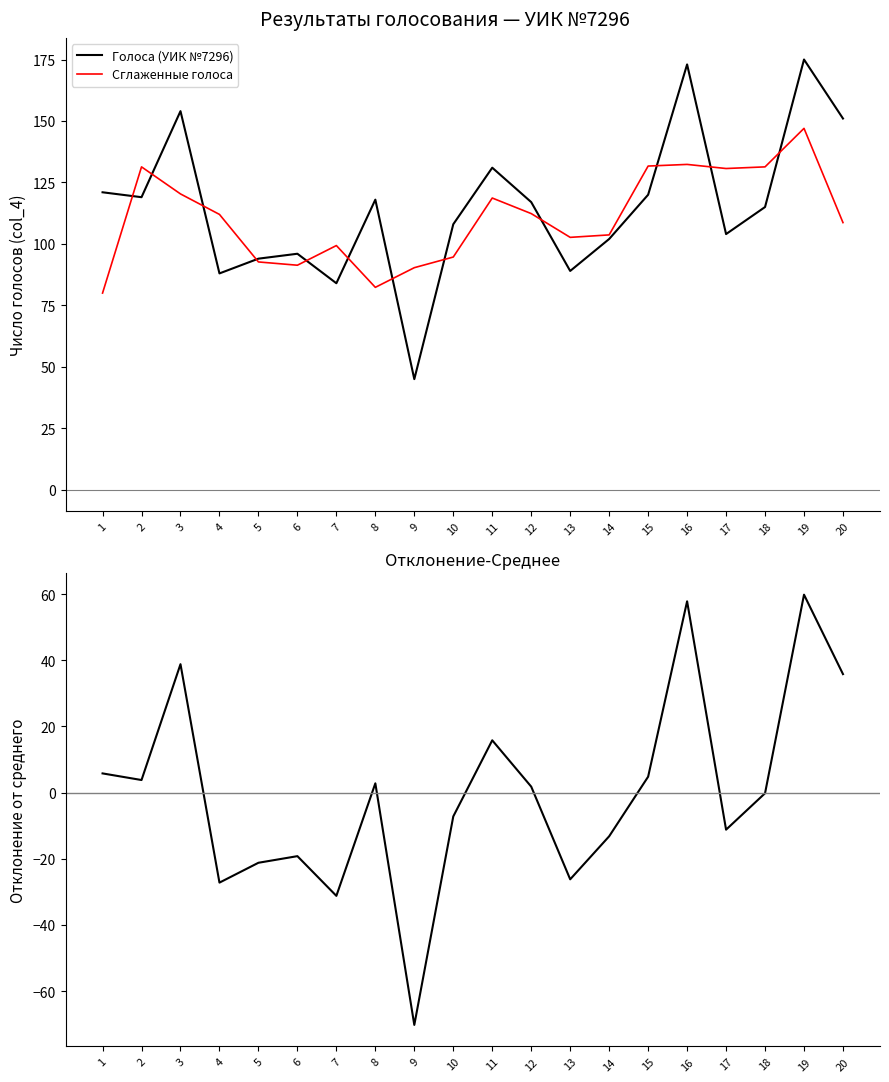

Rank the series by their maximum value, from lowest to highest.

Отклонение от среднего, Сглаженные голоса, Голоса (УИК №7296)